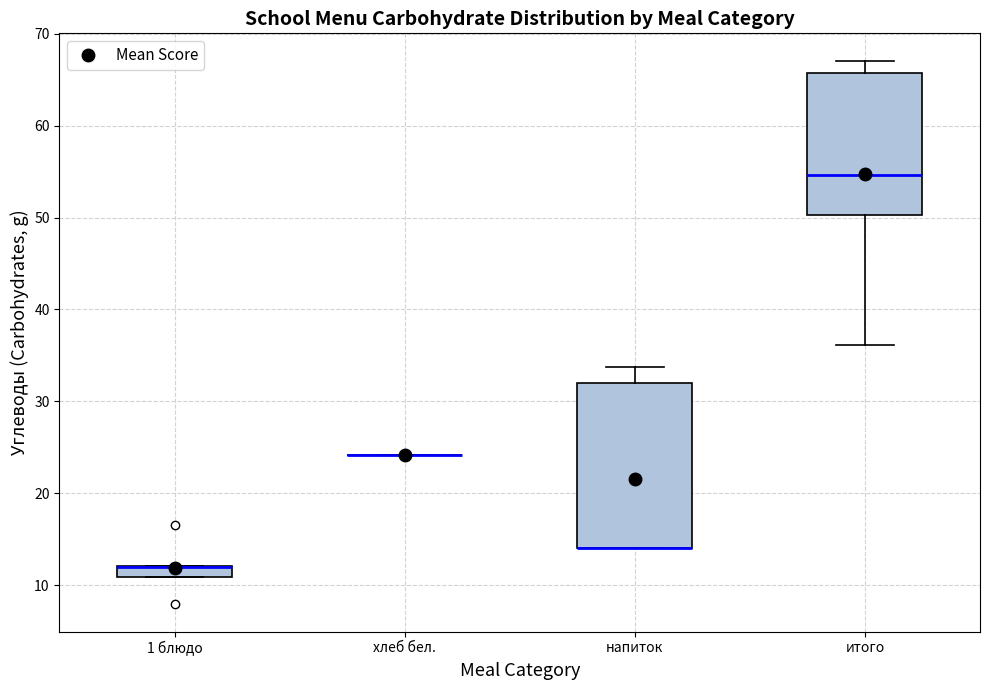

Which box is the tallest, from its lower edge to its upper edge?

напиток